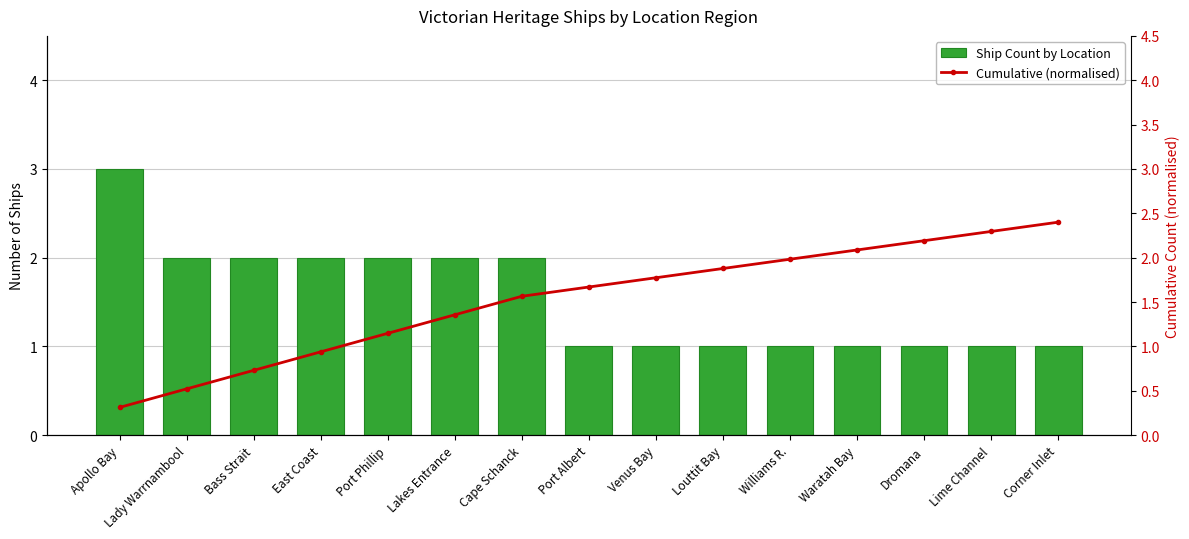

How many groups of bars are there?

15